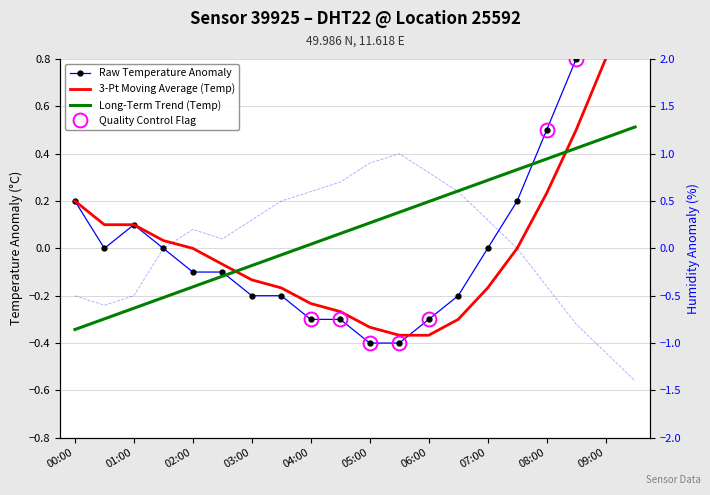

True or false: 3-Pt Moving Average (Temp) has a value of -0.7 at 02:00.

False